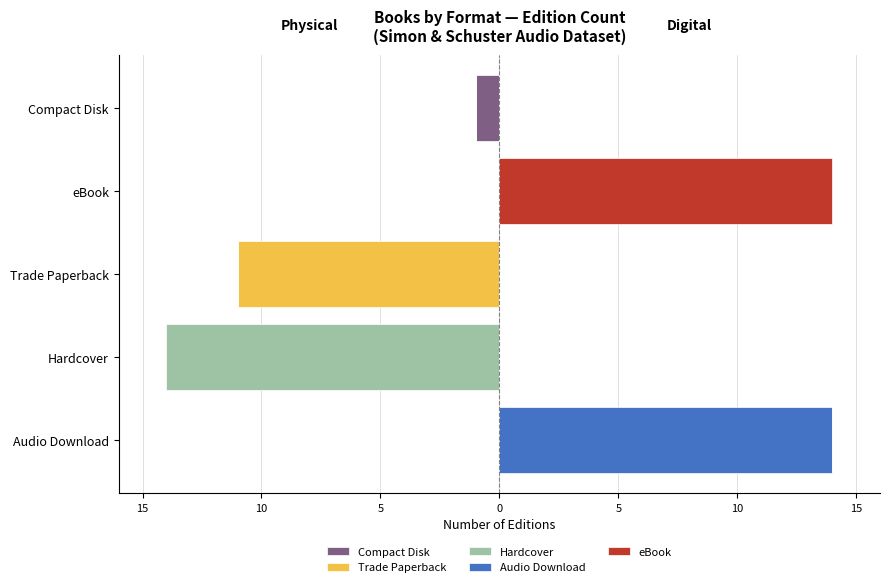

Reading right to left, extract all data points from this chart.

Compact Disk: -1	0	0	0	0
Trade Paperback: 0	0	-11	0	0
Hardcover: 0	0	0	-14	0
Audio Download: 0	0	0	0	14
eBook: 0	14	0	0	0